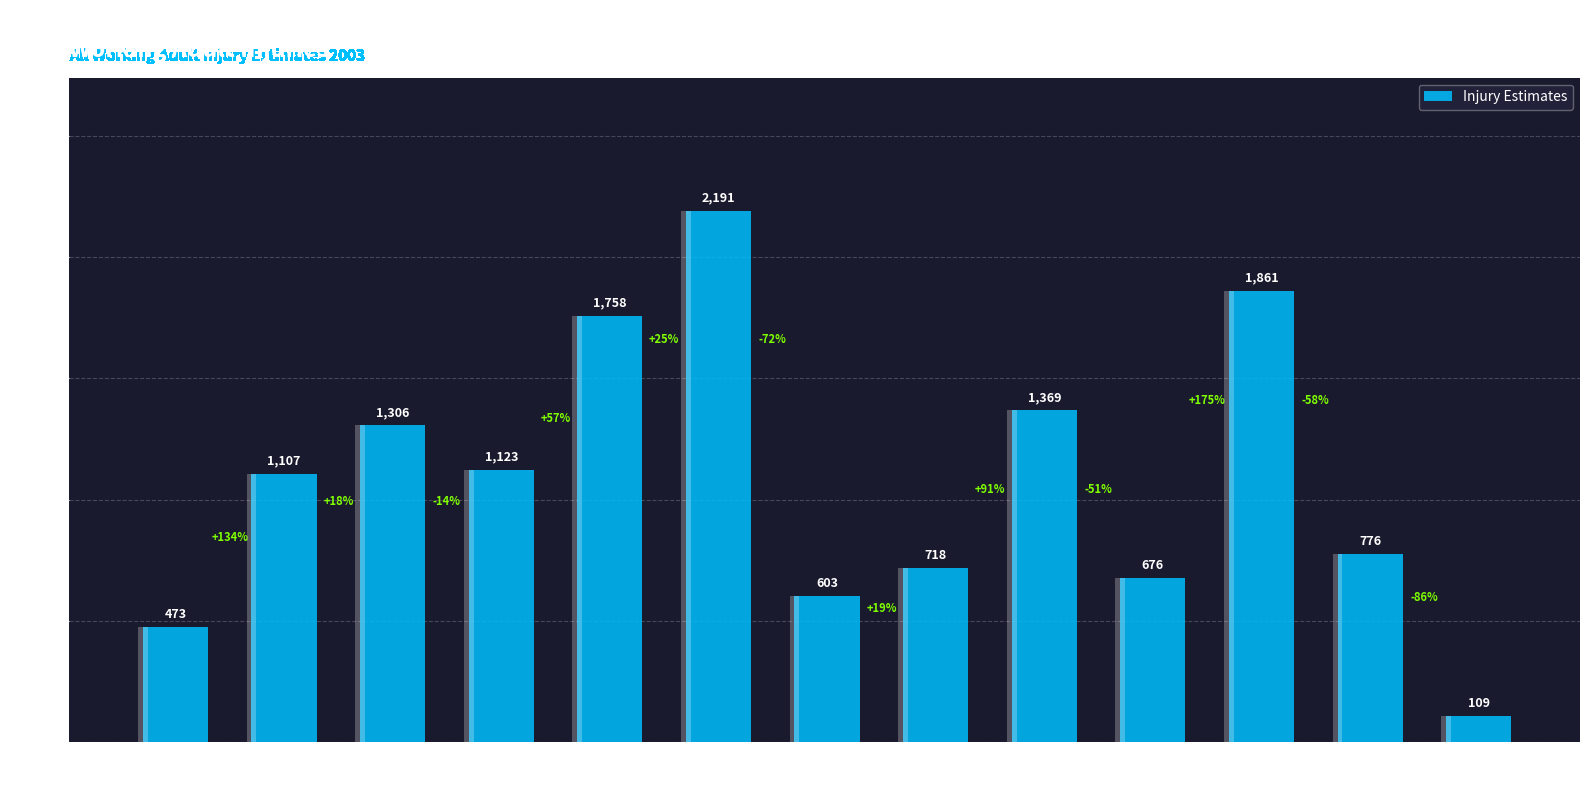

Rank the categories by value from lowest to highest.

Visitors, Northeast/
Midwest, Female, 60+
years, 20-39
years, Hired, South, Crop, West, 40-59
years, Livestock, Household, Male